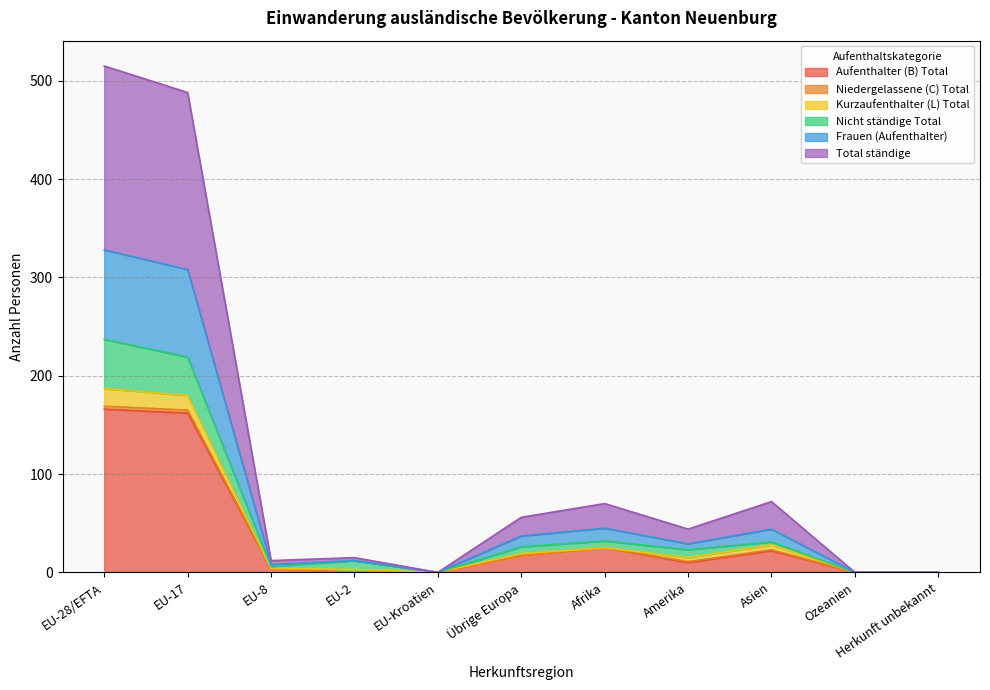

List the labels in order of Total ständige value, largest first.

EU-28/EFTA, EU-17, Asien, Afrika, Übrige Europa, Amerika, EU-8, EU-2, EU-Kroatien, Ozeanien, Herkunft unbekannt